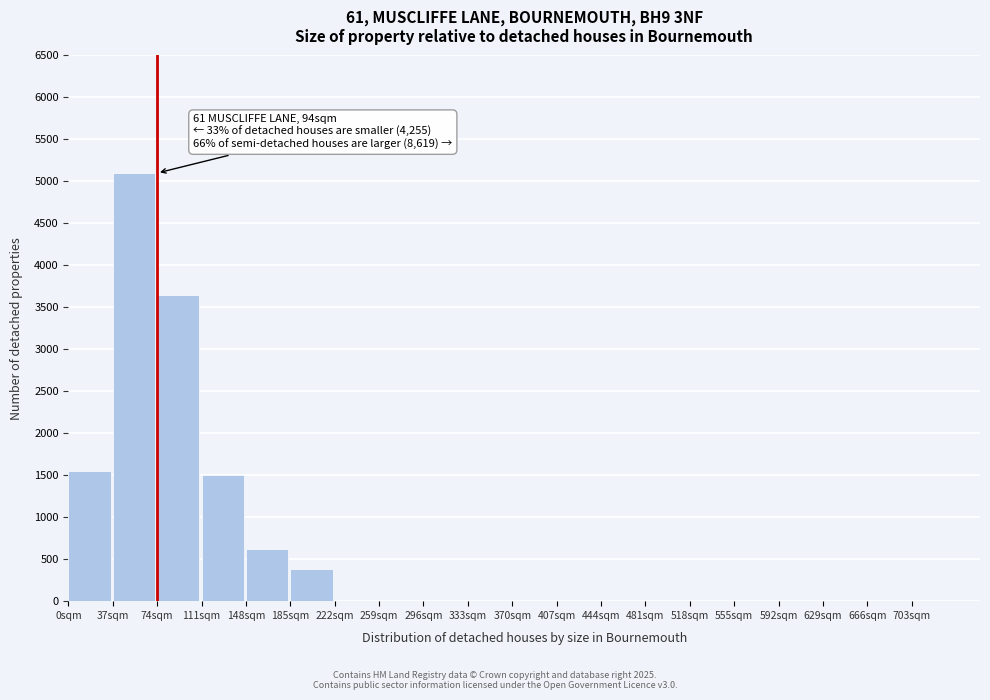

Reading left to right, what are all the values shown in this chart?

0sqm=1550	37sqm=5100	74sqm=3650	111sqm=1500	148sqm=620	185sqm=380	222sqm=0	259sqm=0	296sqm=0	333sqm=0	370sqm=0	407sqm=0	444sqm=0	481sqm=0	518sqm=0	555sqm=0	592sqm=0	629sqm=0	666sqm=0	703sqm=0